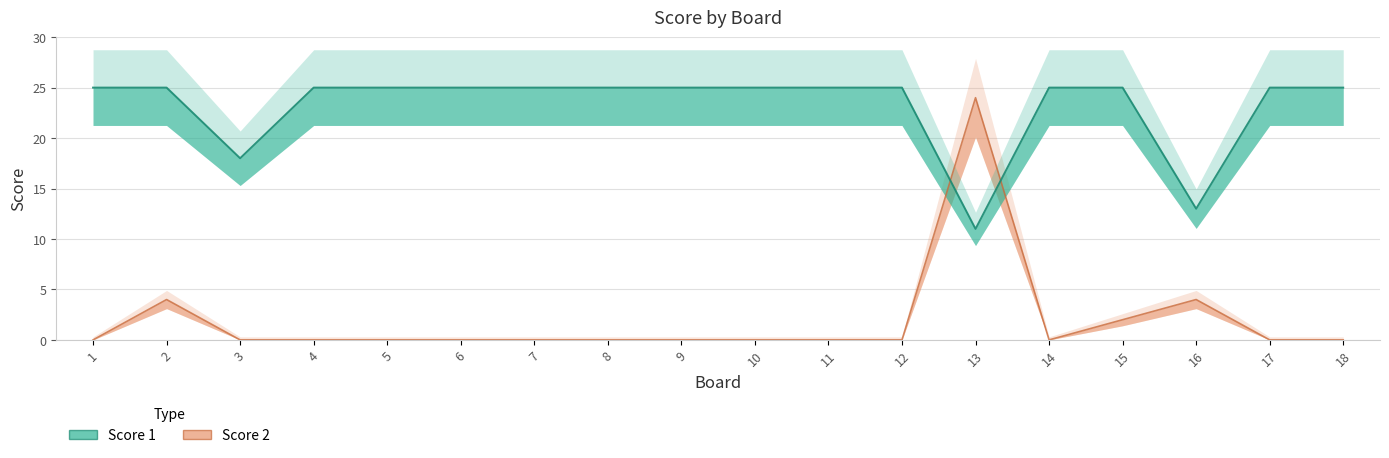

Is it true that Score 2 equals 3 at 15?

False